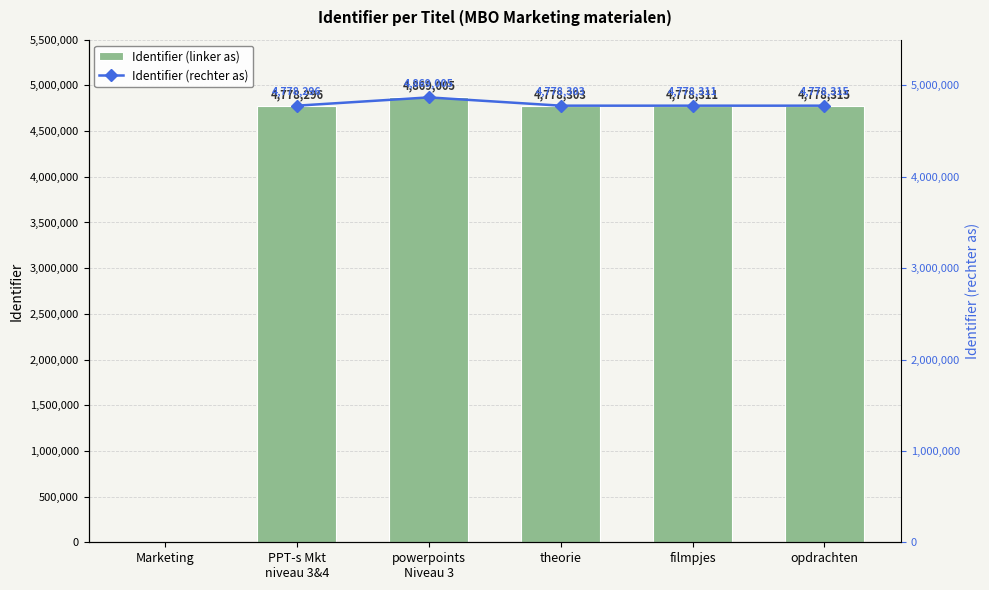

Count the number of categories in the chart.

6